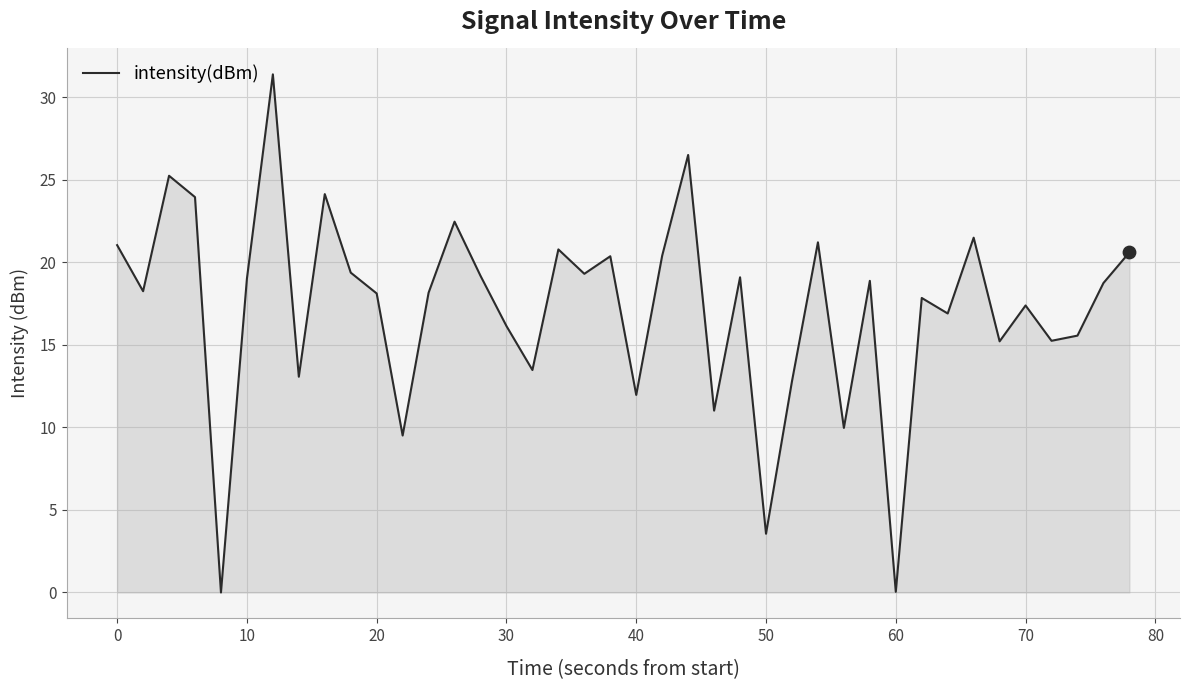

What is the greatest value displayed?

31.4